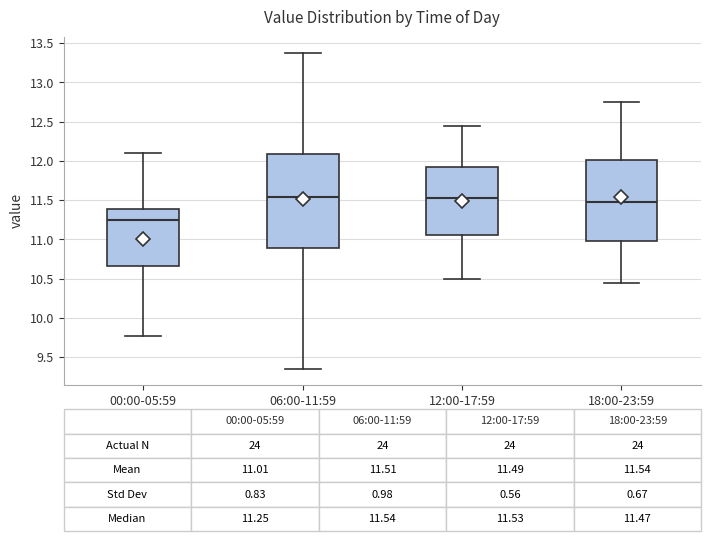

Which box's median line is the lowest?

00:00-05:59